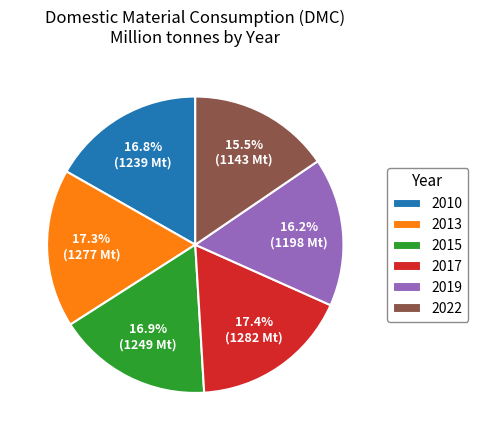

Does any single category account for the majority?

No